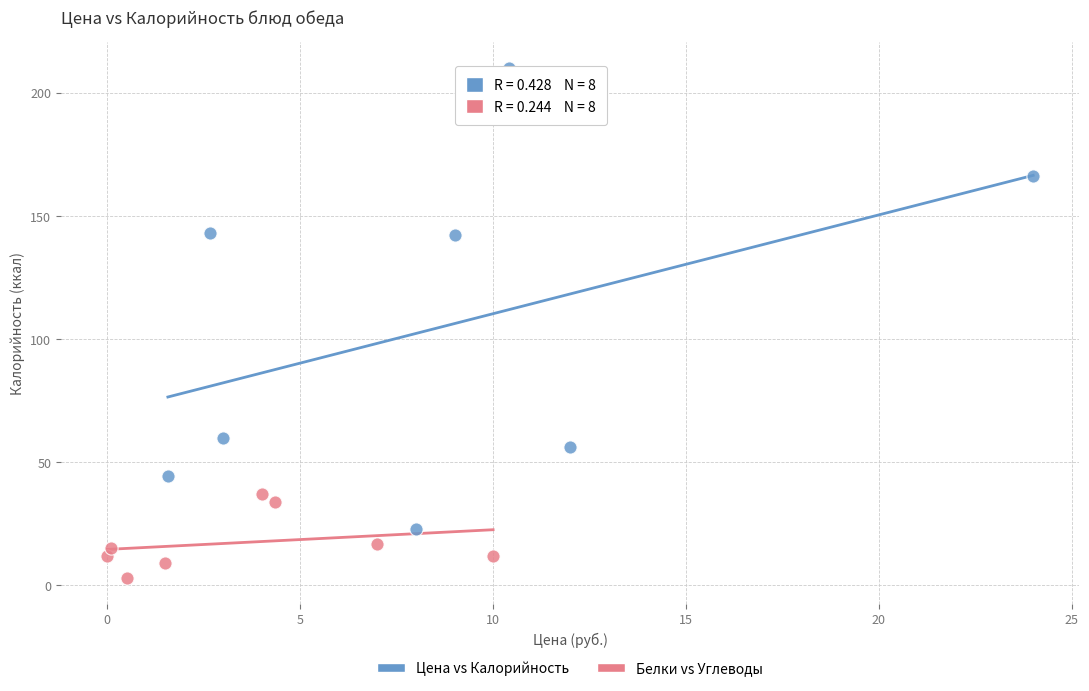

Which series has the widest spread of Y values?

Цена vs Калорийность